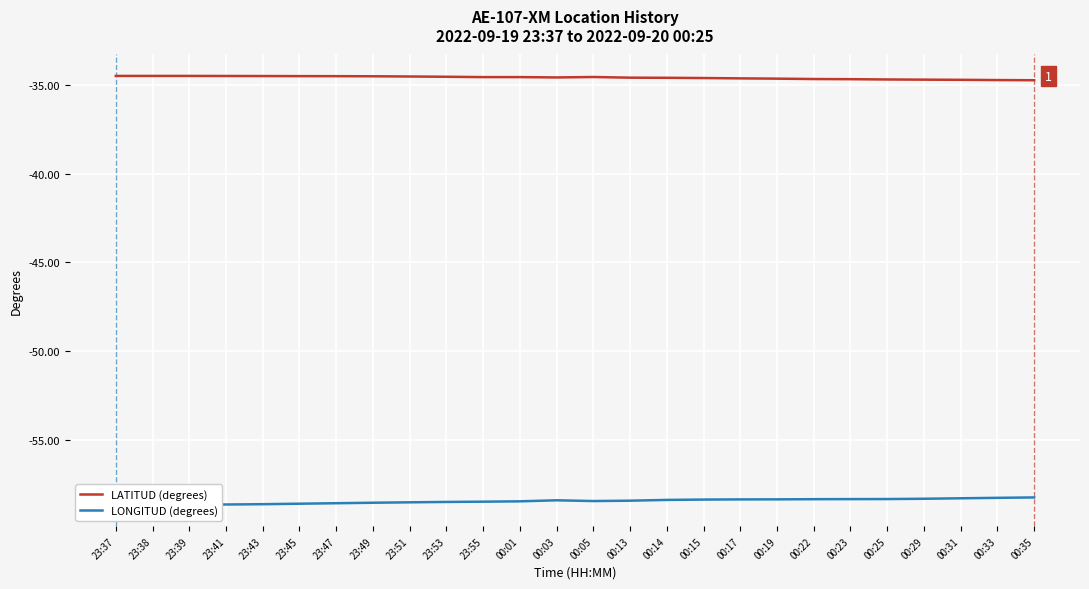

Is it true that LATITUD (degrees) equals -55.5 at 23:47?

False